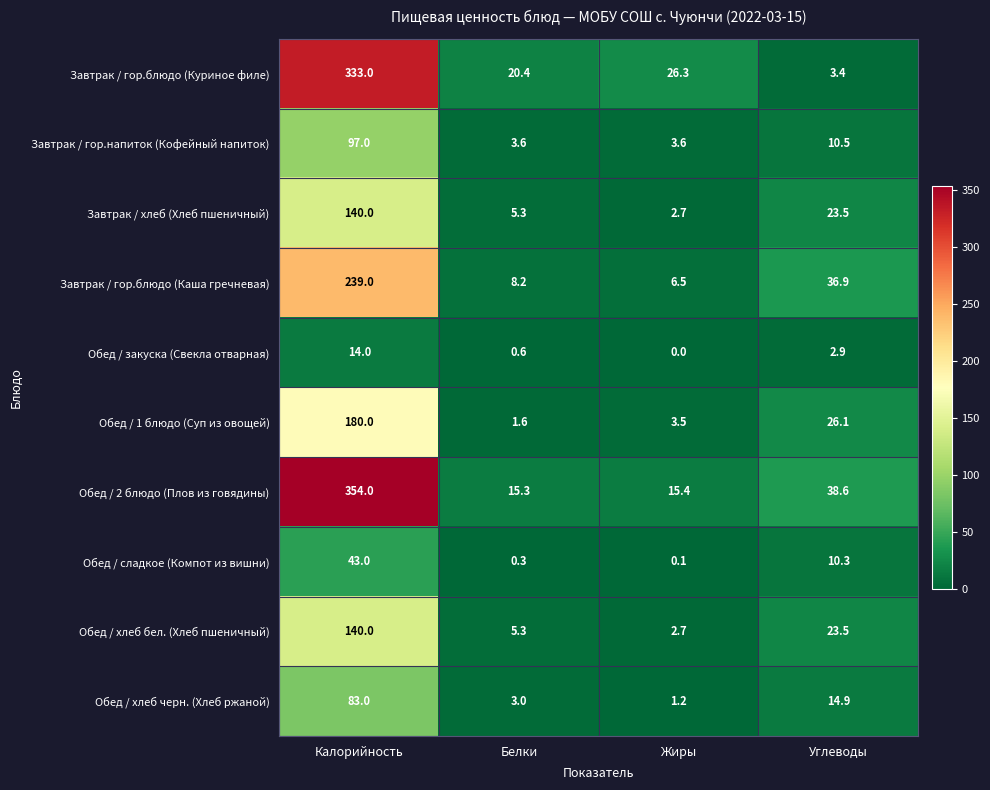

How many distinct data groups are displayed?

10